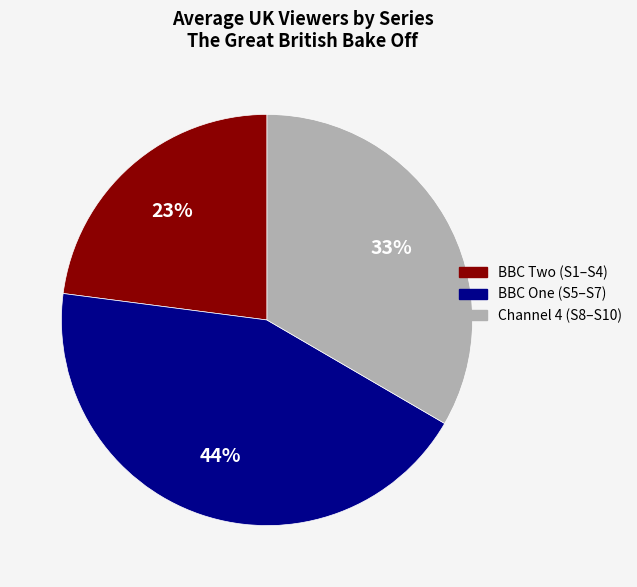

To the nearest percent, what is the average slice percentage?

33%